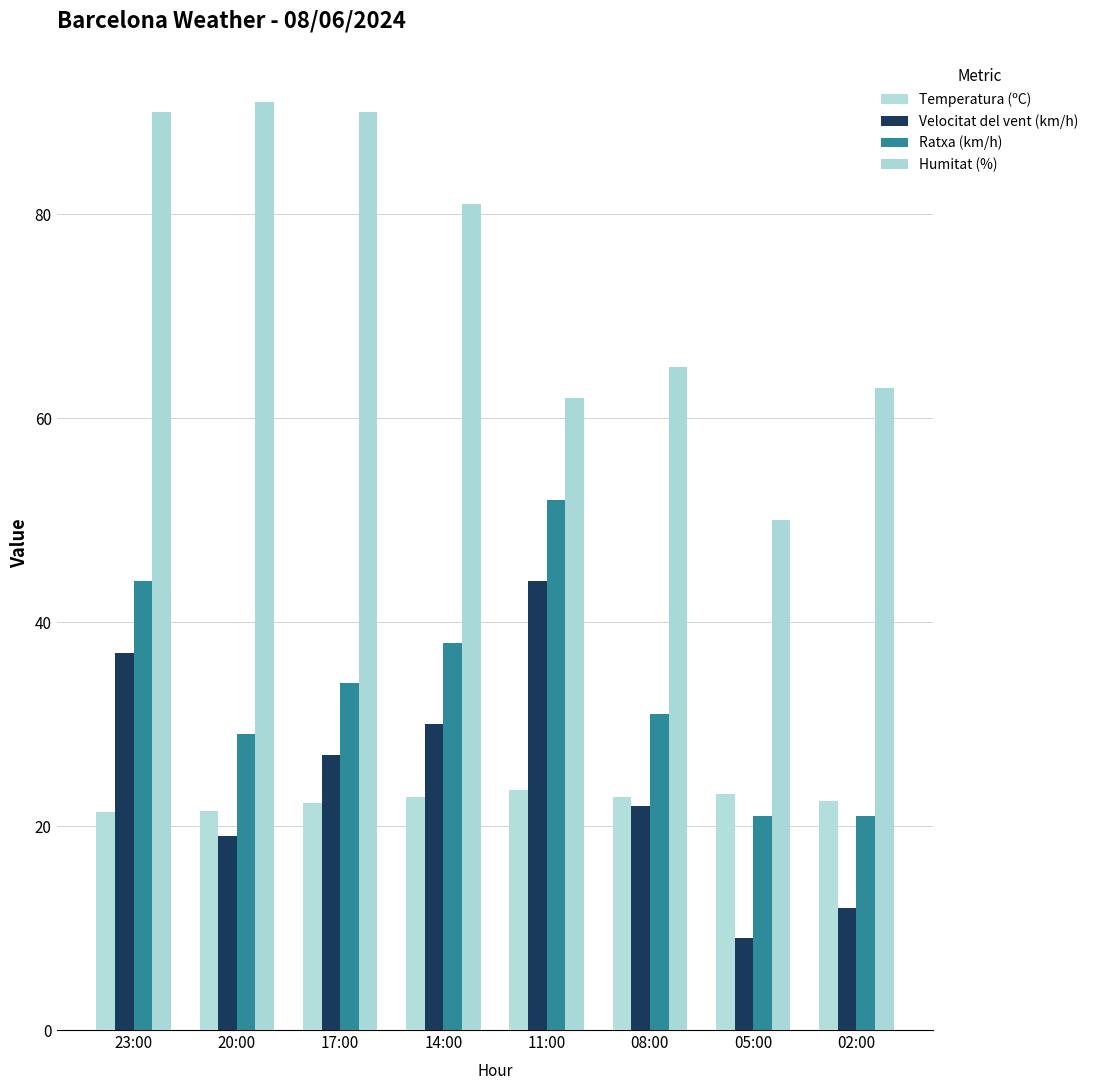

How many categories are shown in the chart?

8